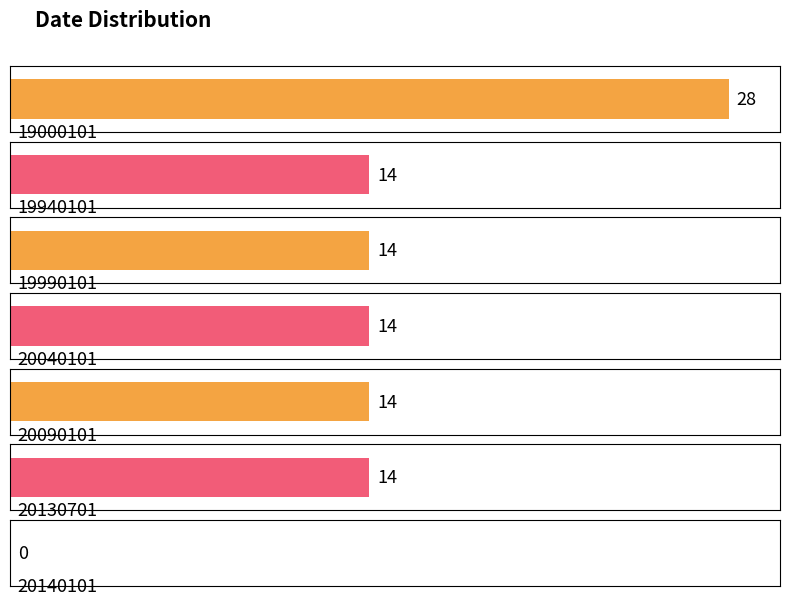

What is the value of the 3rd bar from the left?

14